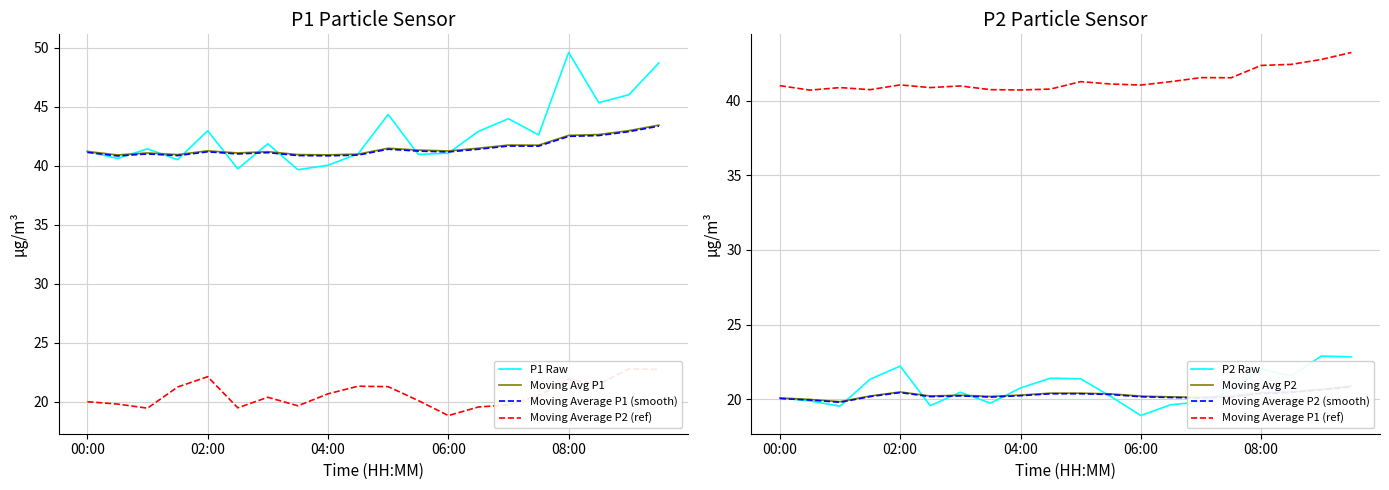

What is the lowest value of the Moving Avg P1 series?

40.9